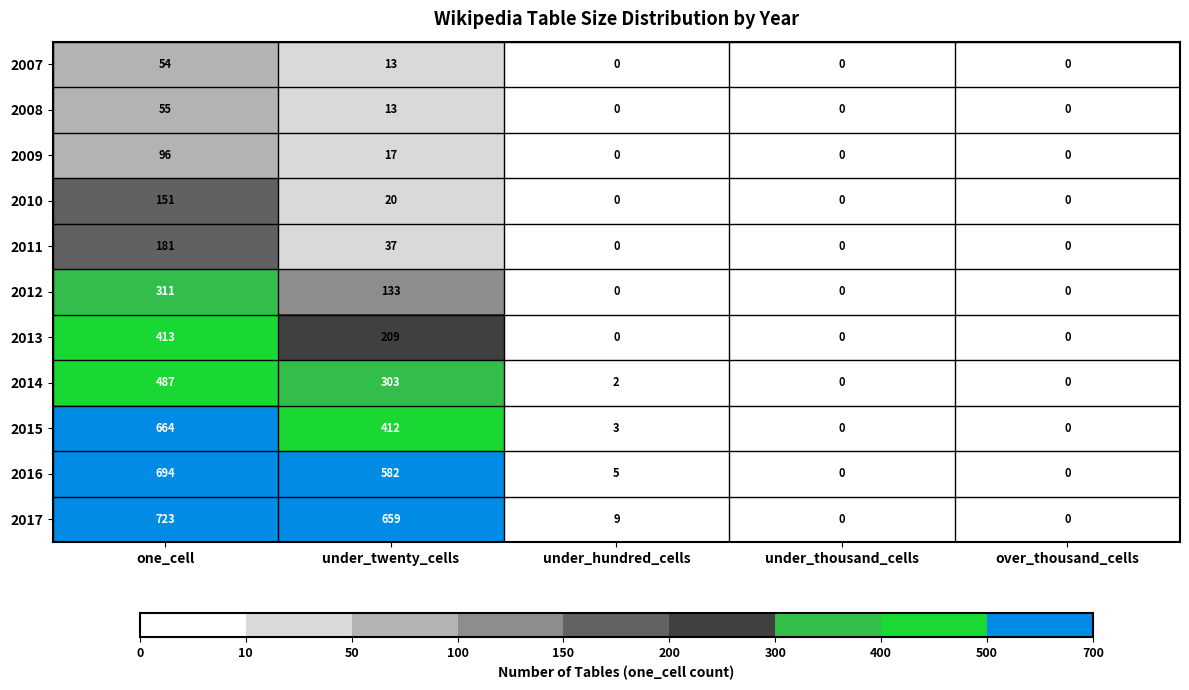

Is it true that 2007 equals -28 at under_hundred_cells?

False